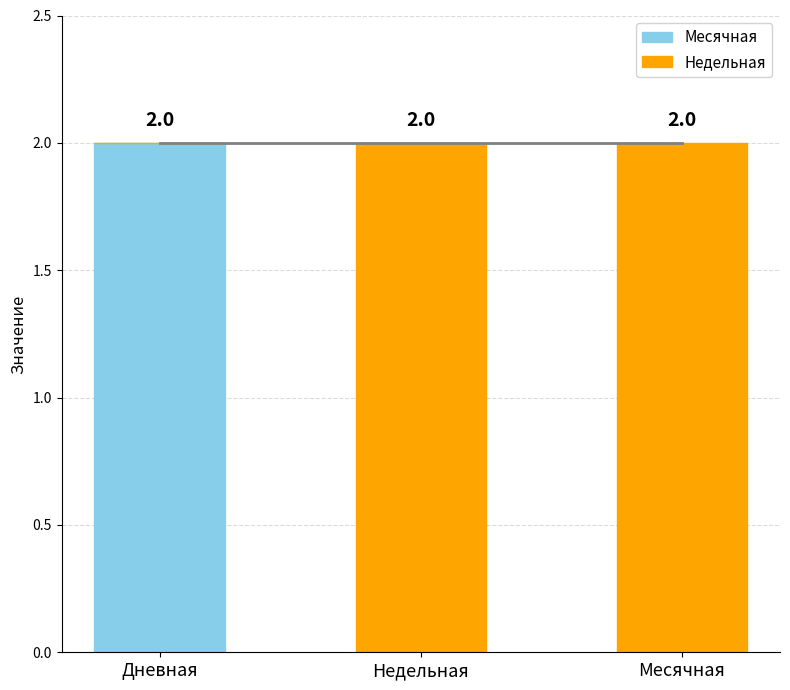

What is the total value across all series at Дневная?

2